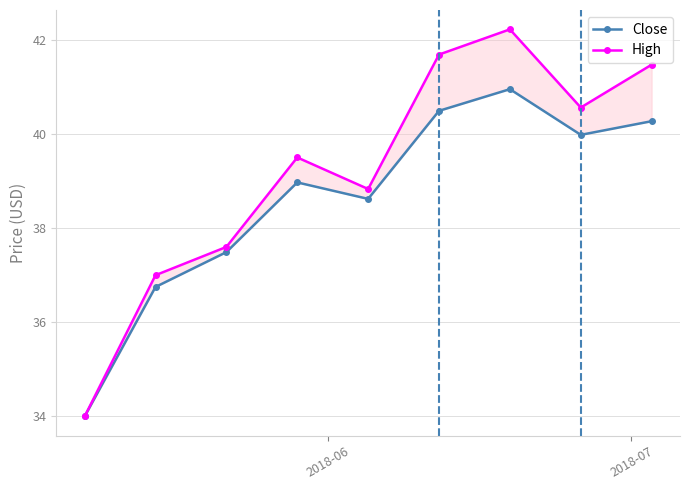

What is the value of the Close point at the 8th from the left?

40.0